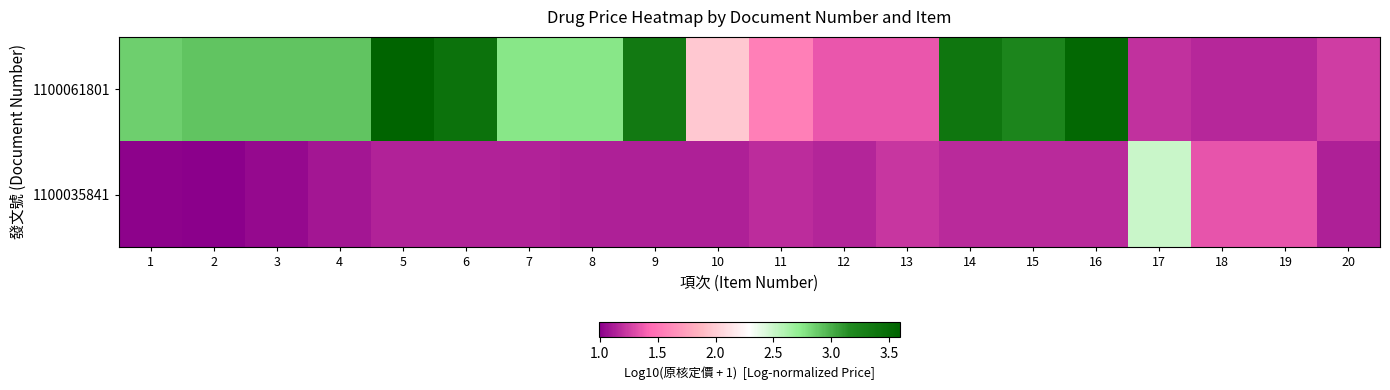

How many series are shown in this chart?

2